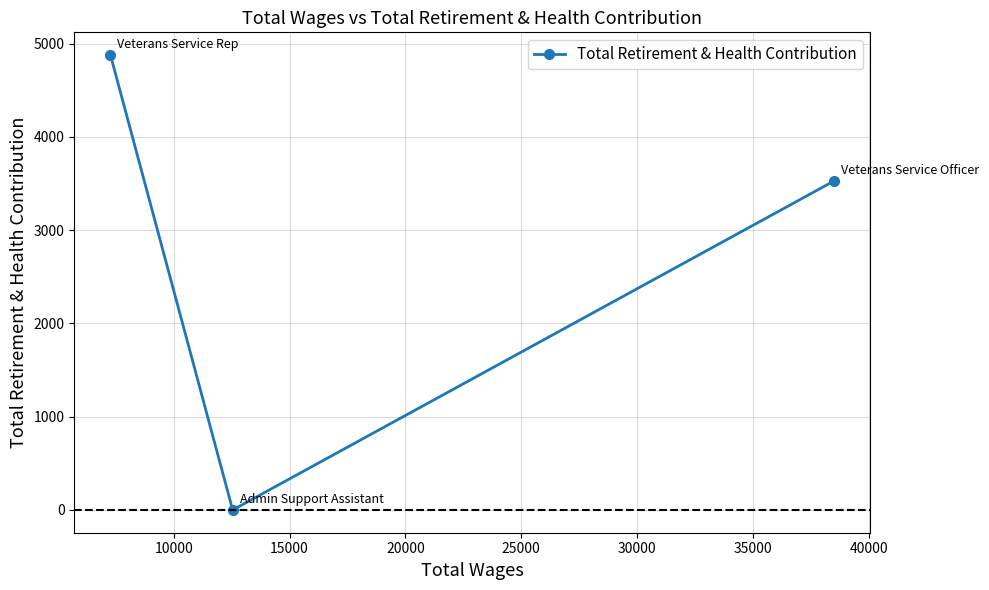

Count the values in the range 0 to 4877.

3